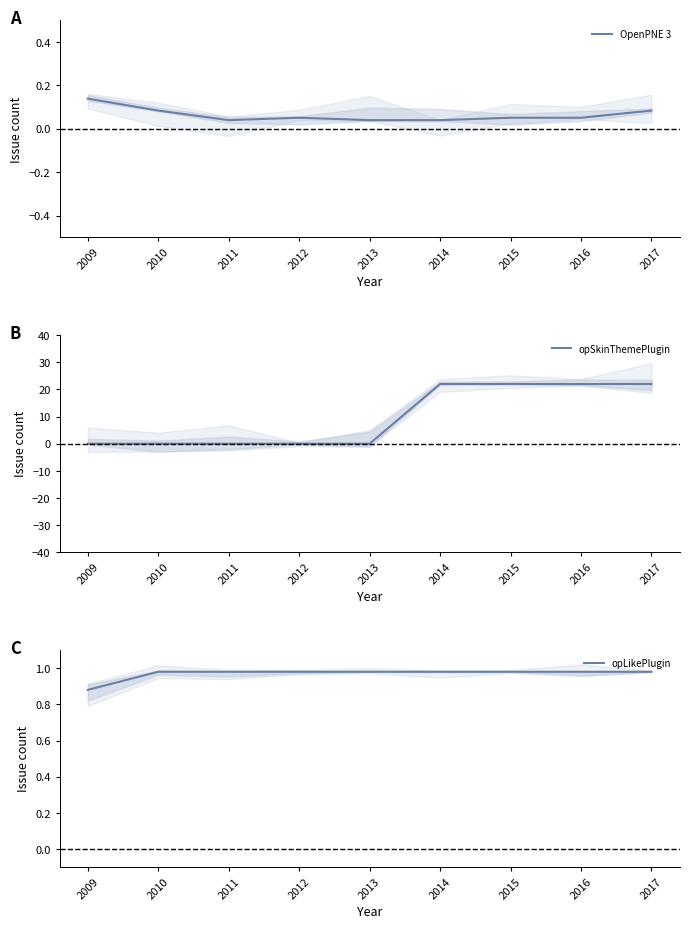

Which series has the largest total across all categories?

opSkinThemePlugin